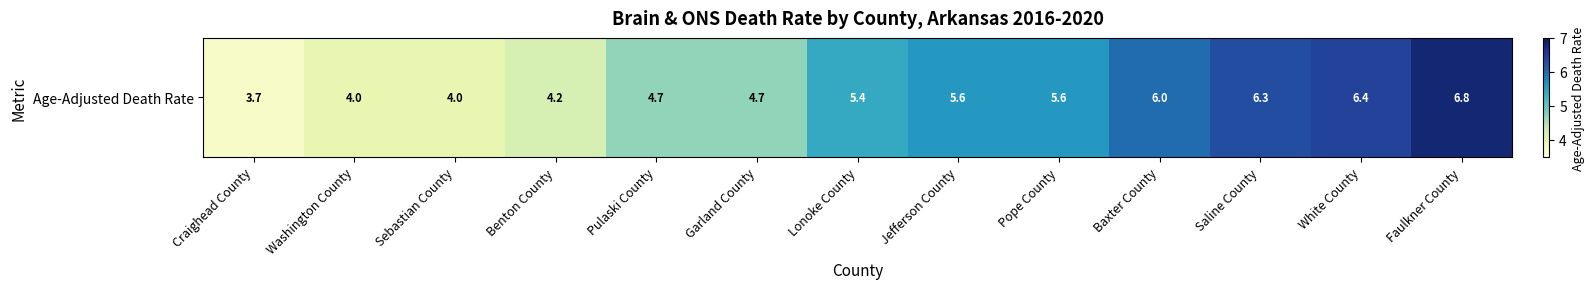

How many series are shown in this chart?

1